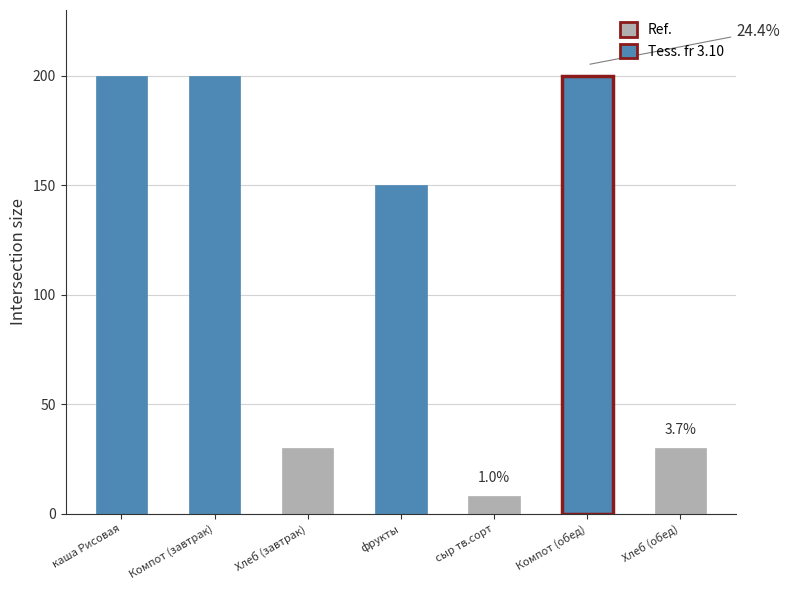

The chart shows a value of 30 at Хлеб (завтрак). True or false?

True